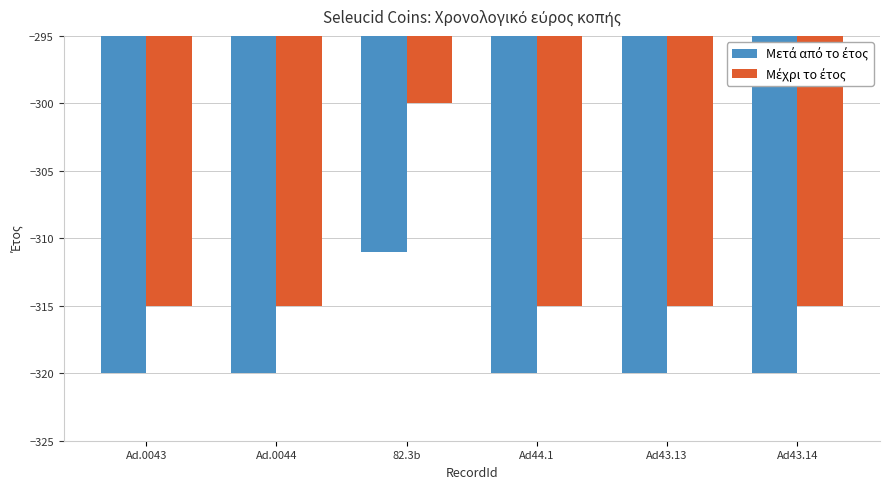

At how many categories does at least one series exceed -318?

6